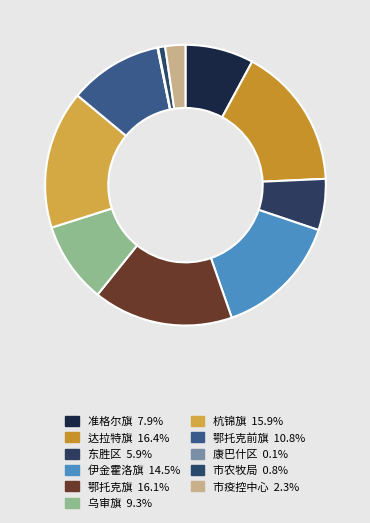

Does 市疫控中心 represent more than half of the total?

No